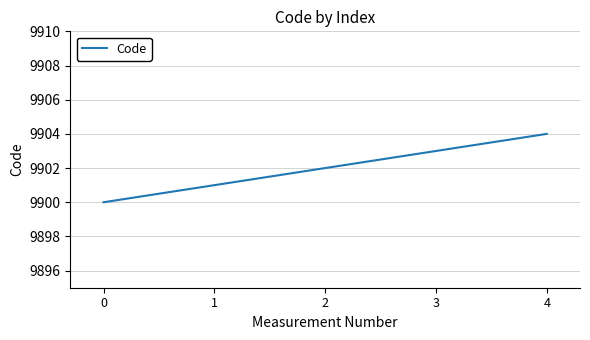

Which has a higher value, 0 or 1?

1